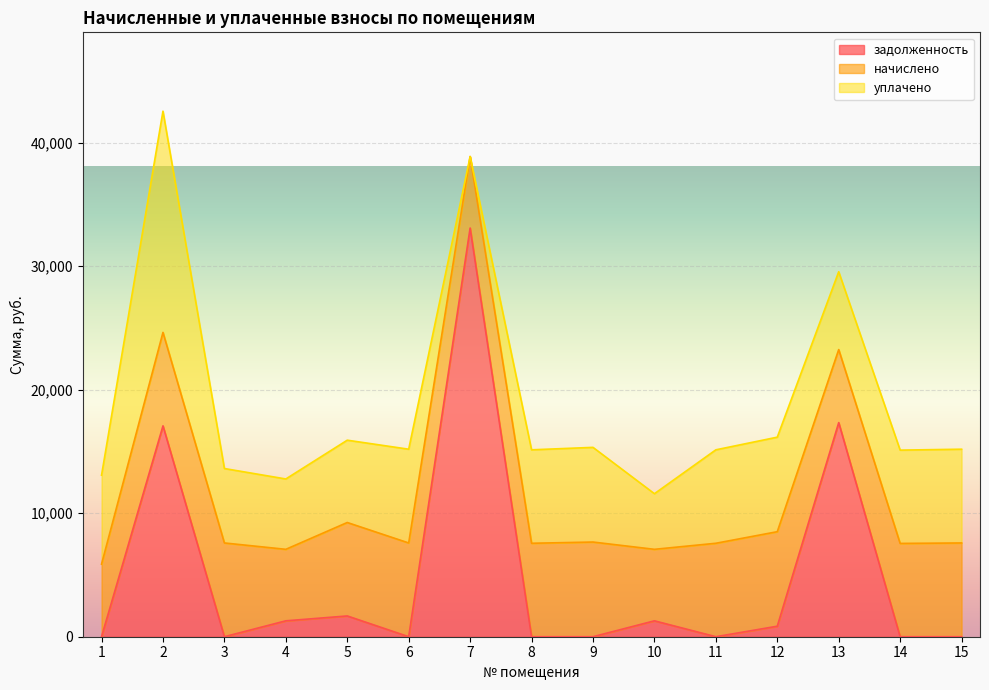

How many categories are shown in the chart?

15